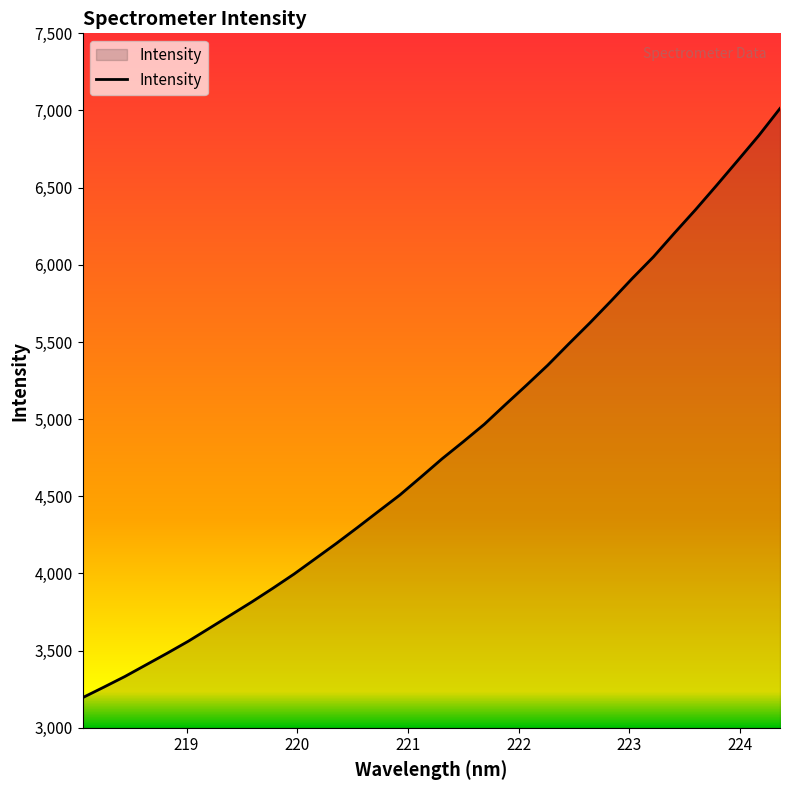

What is the difference between the maximum and minimum values?

3818.4